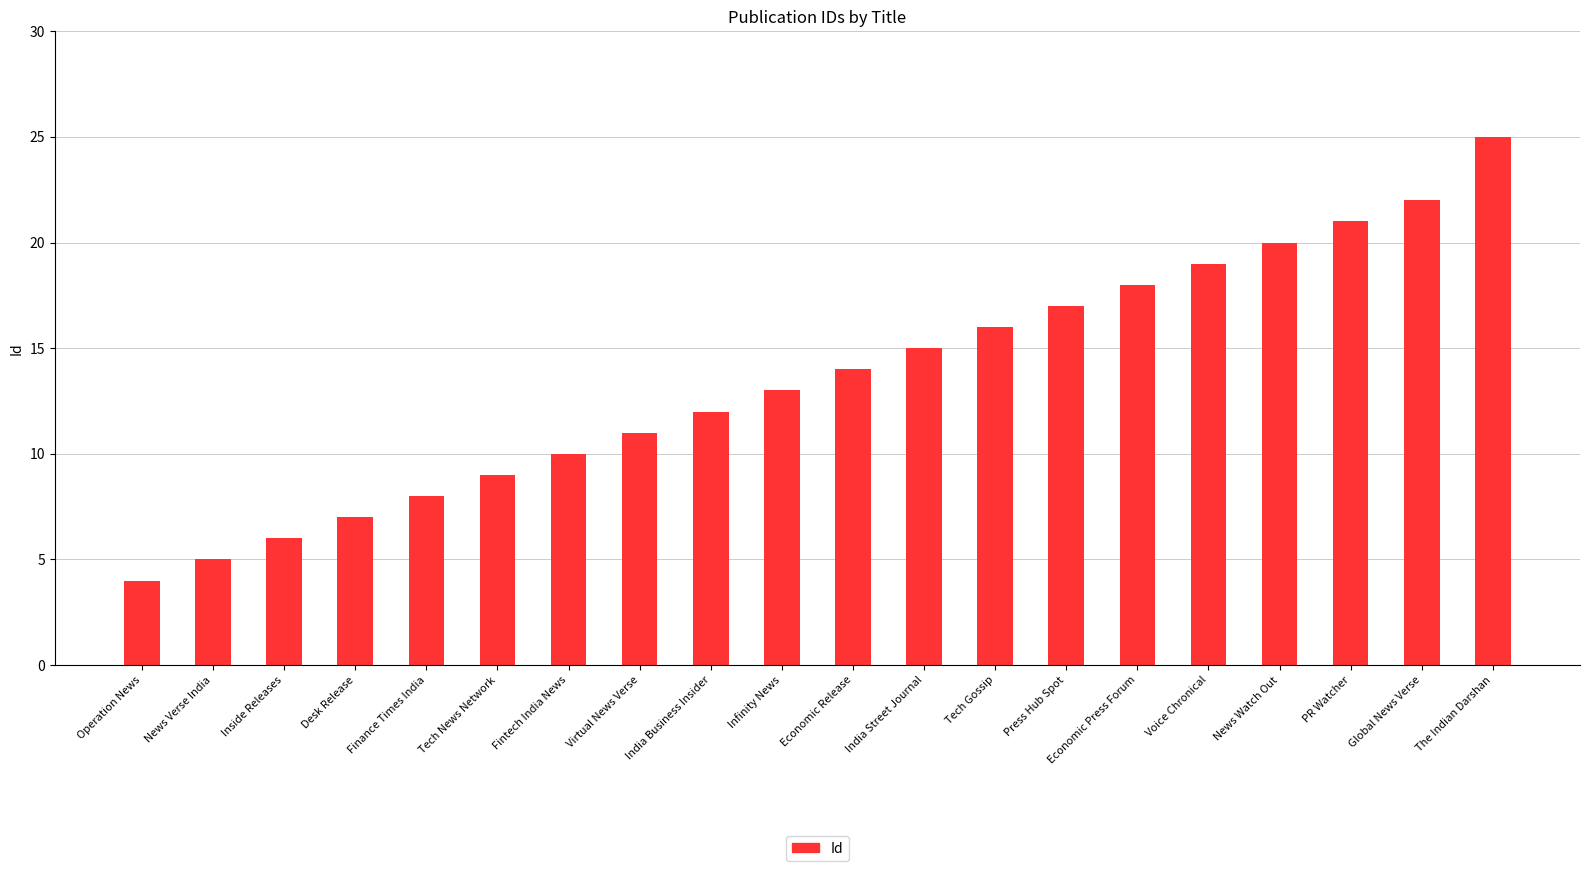

At which category does the chart reach its minimum across all series?

Operation News